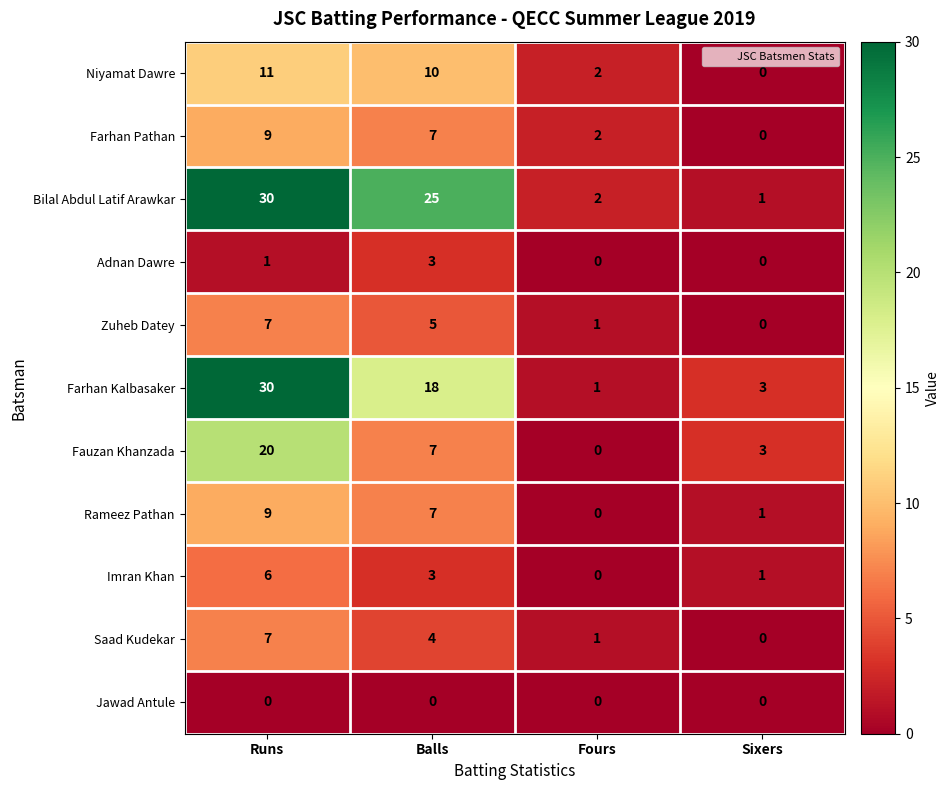

Read the Bilal Abdul Latif Arawkar value at Balls.

25